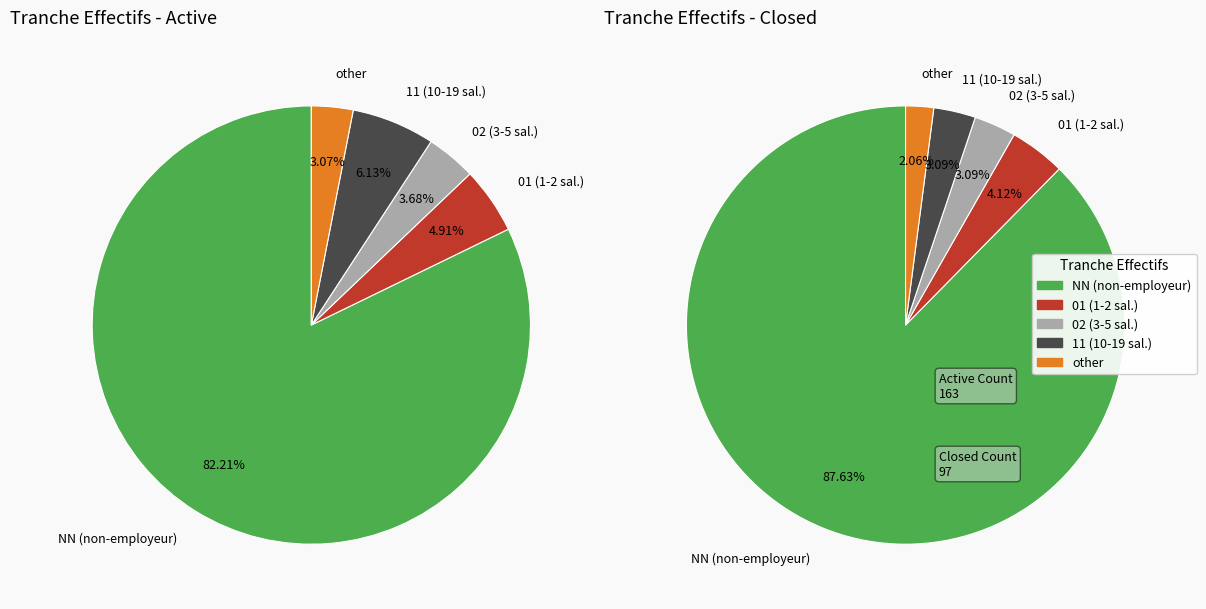

True or false: NN accounts for 95% of the total.

False